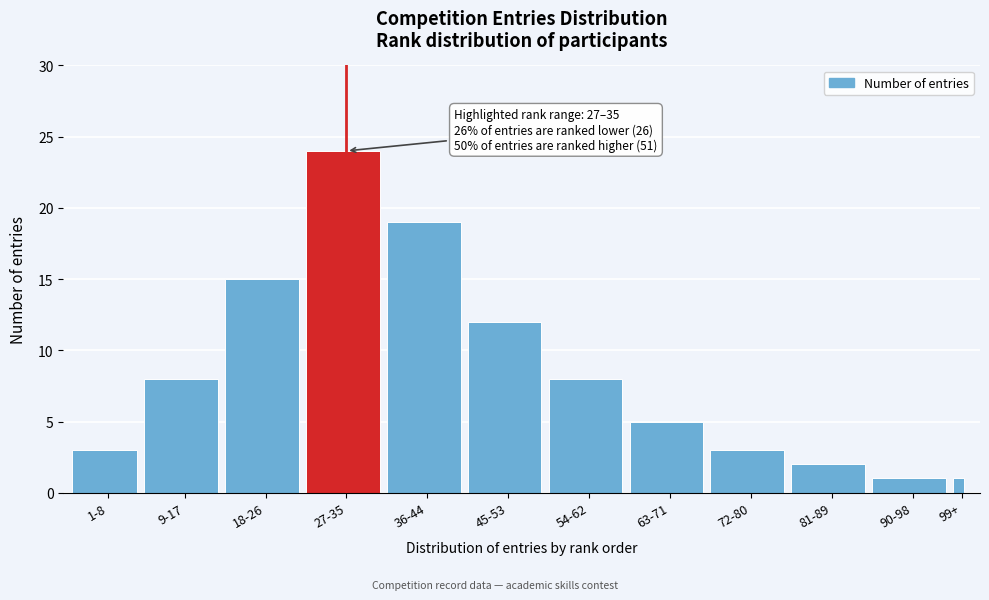

Reading left to right, transcribe all the data shown in this chart.

3	8	15	24	19	12	8	5	3	2	1	1